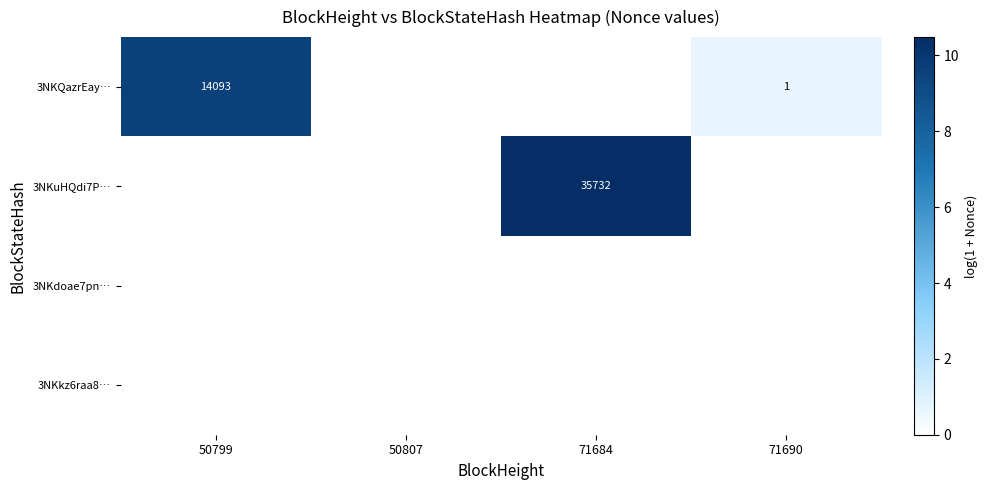

True or false: 3NKQazrEay… has a value of 5.3 at 50799.

False